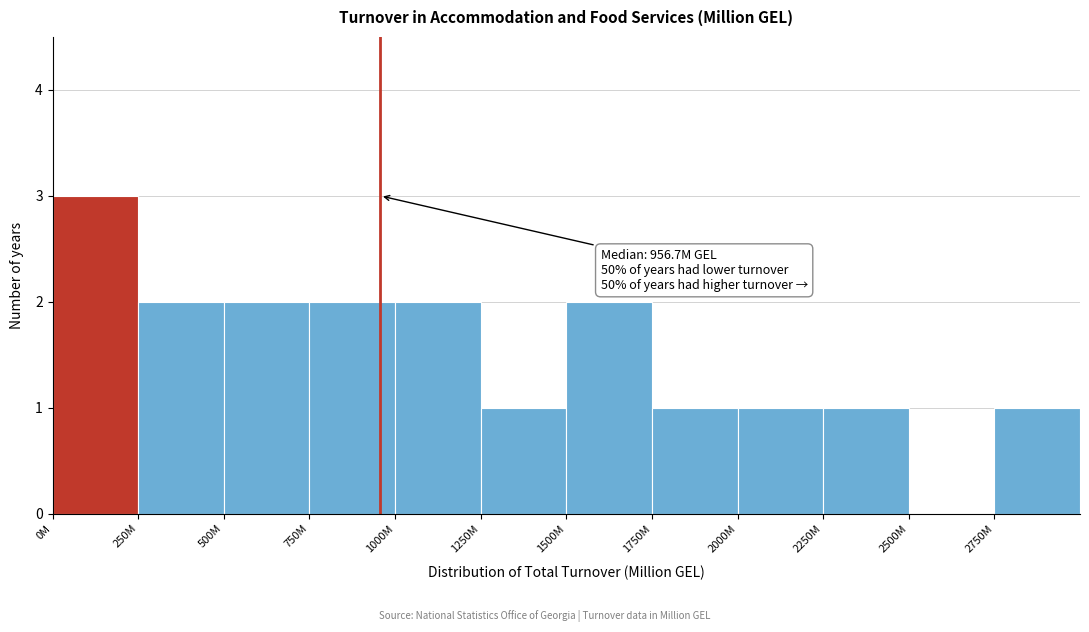

Reading left to right, extract all data points from this chart.

0M=3	250M=2	500M=2	750M=2	1000M=2	1250M=1	1500M=2	1750M=1	2000M=1	2250M=1	2500M=0	2750M=1